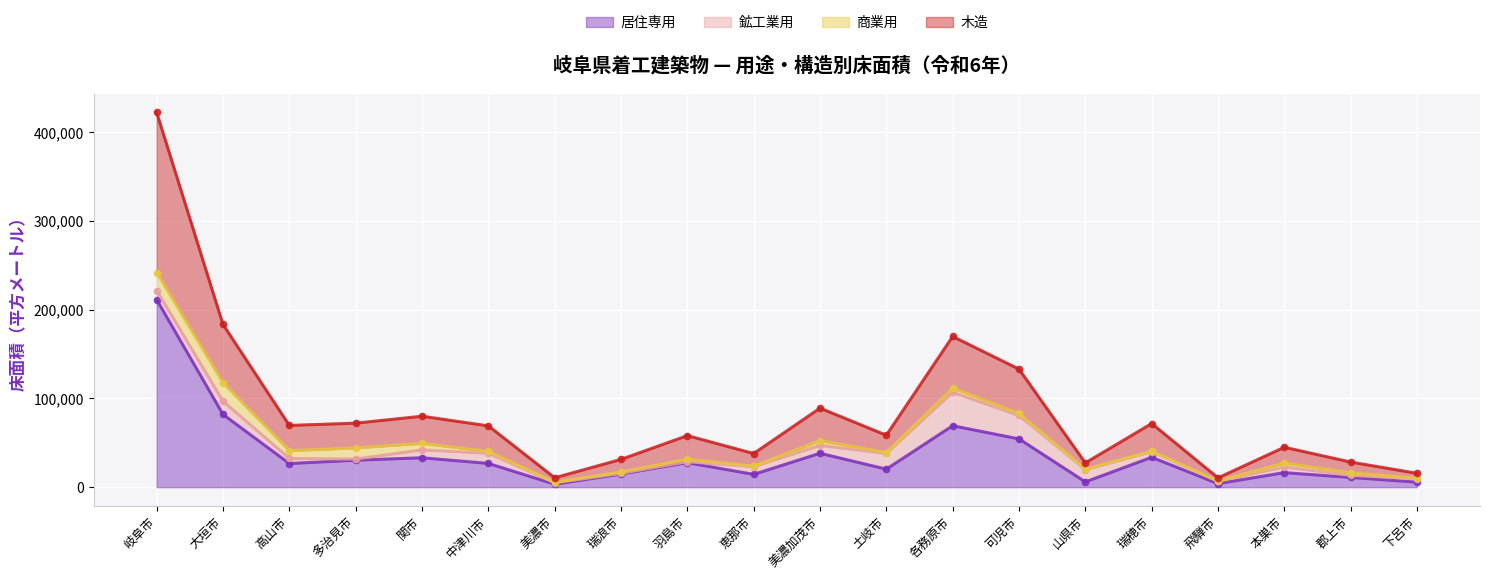

What is the label of the 15th point from the left?

山県市